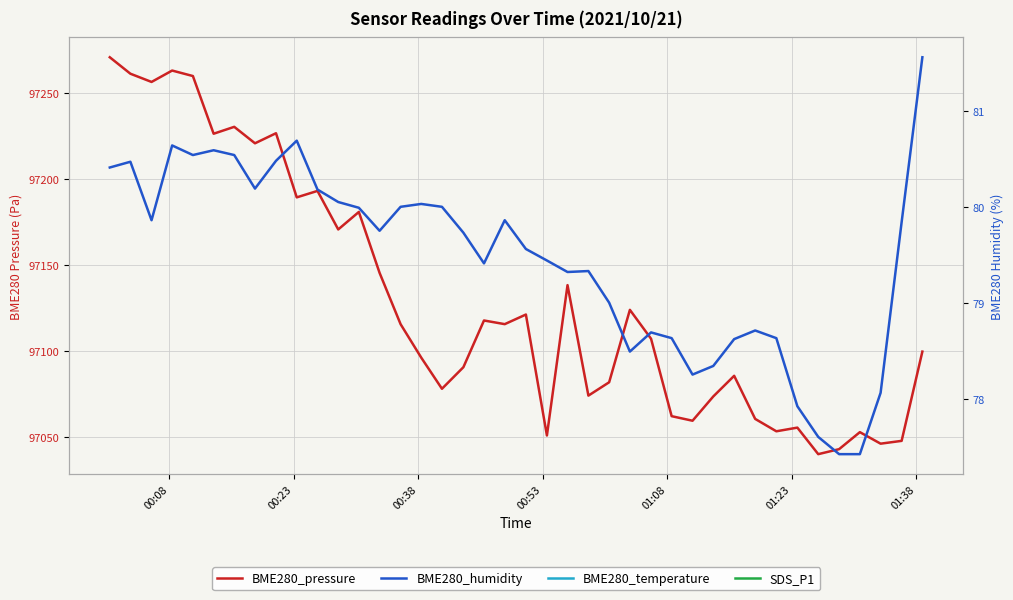

Is the value of BME280_humidity at 00:23 greater than the value of BME280_temperature at 12?

Yes